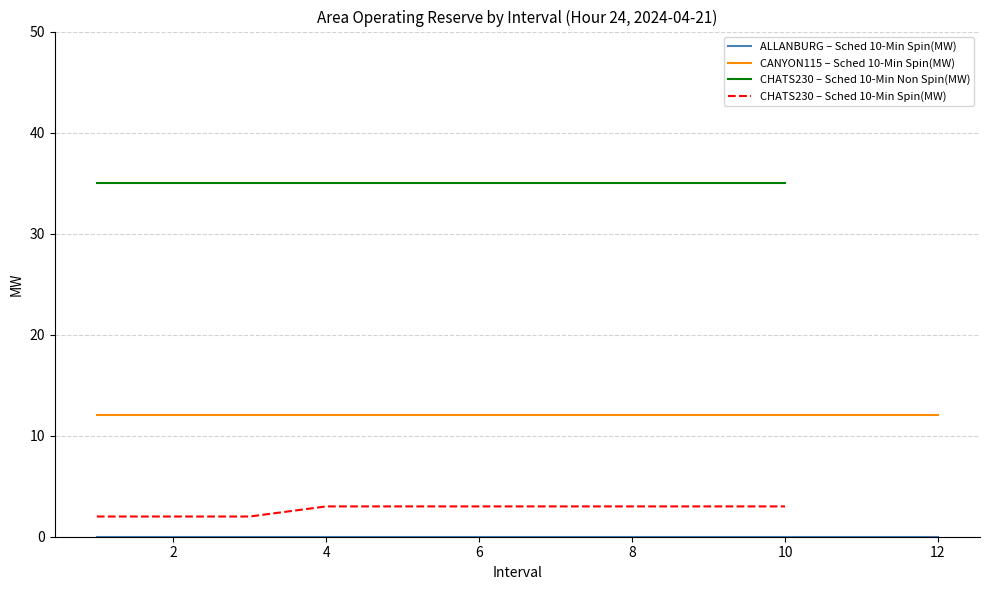

The CANYON115 – Sched 10-Min Spin(MW) series shows 8 at 10. True or false?

False